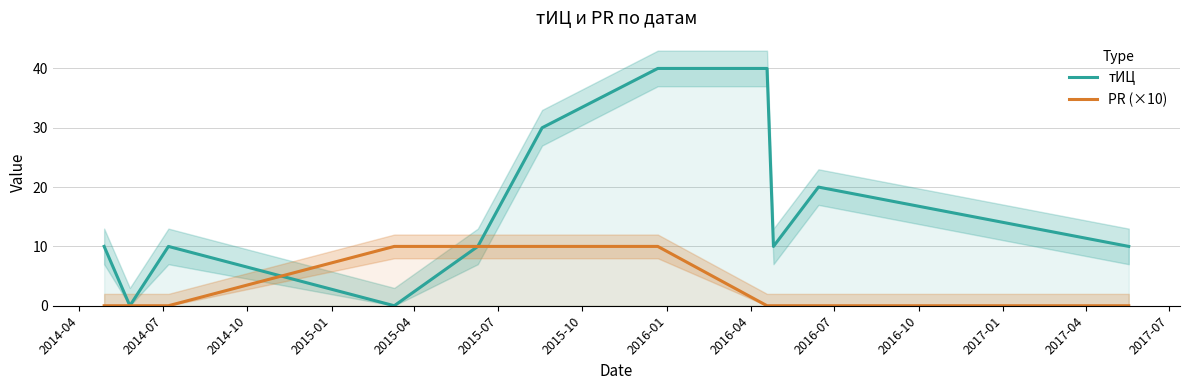

What is the approximate value of тИЦ at 2014-04?

10